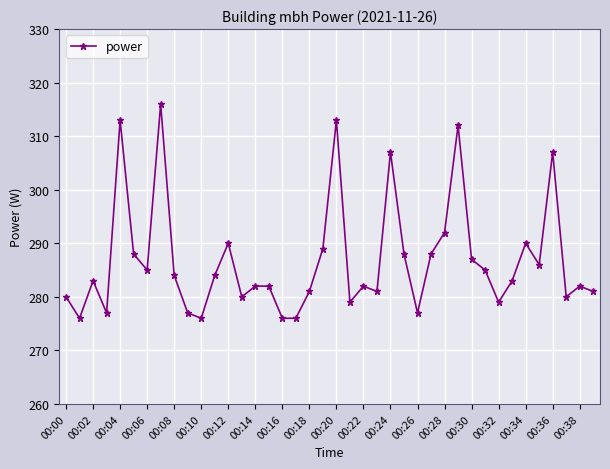

True or false: there are more than 1 points higher than both neighbors.

True